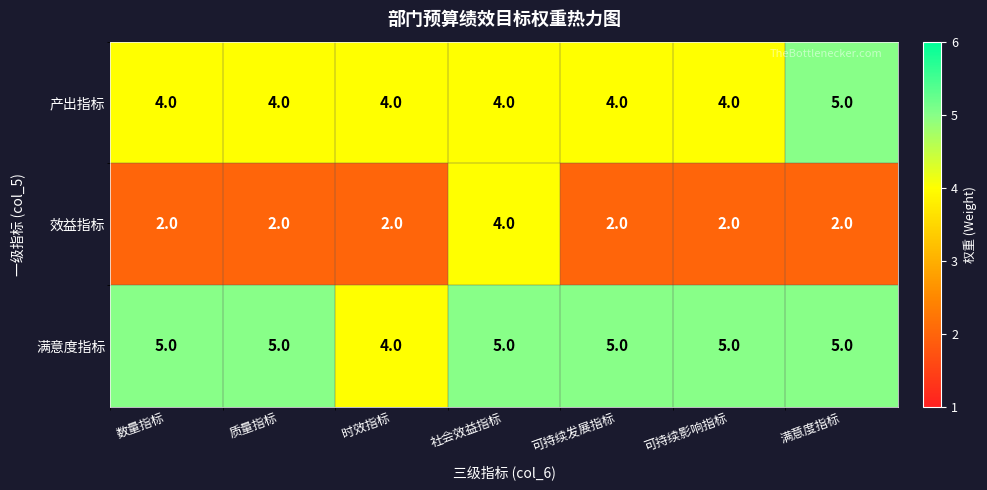

Rank the series by their average value, from highest to lowest.

满意度指标, 产出指标, 效益指标